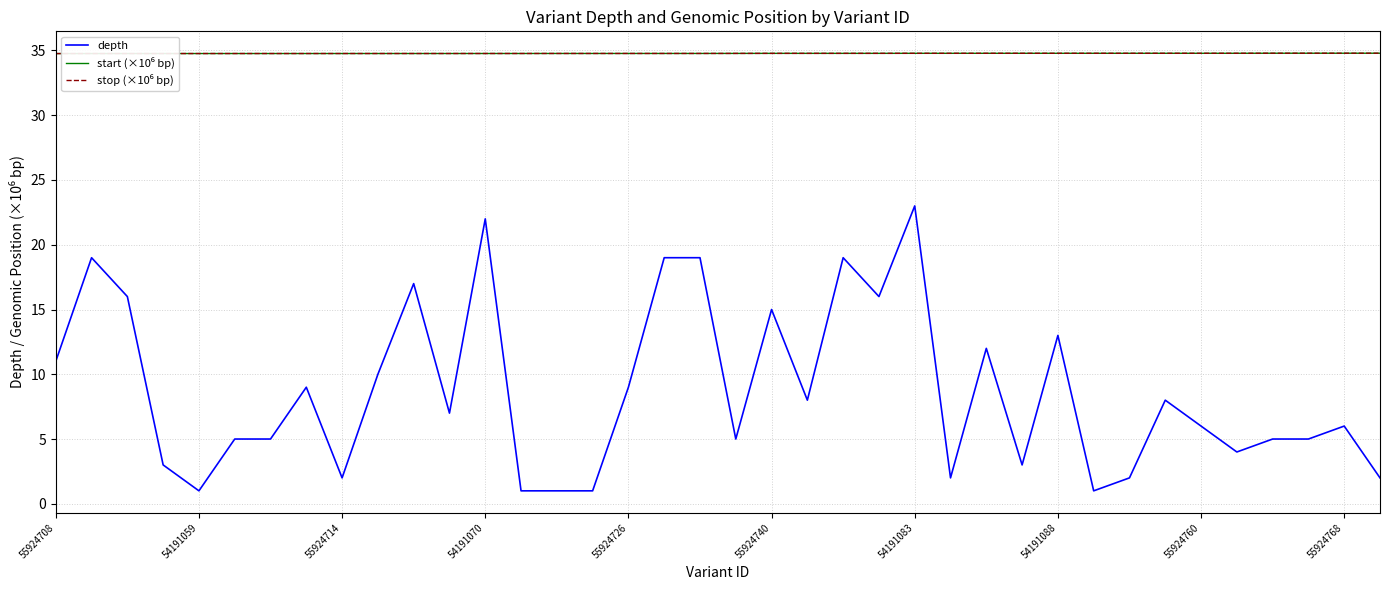

What is the smallest value displayed?

1.0